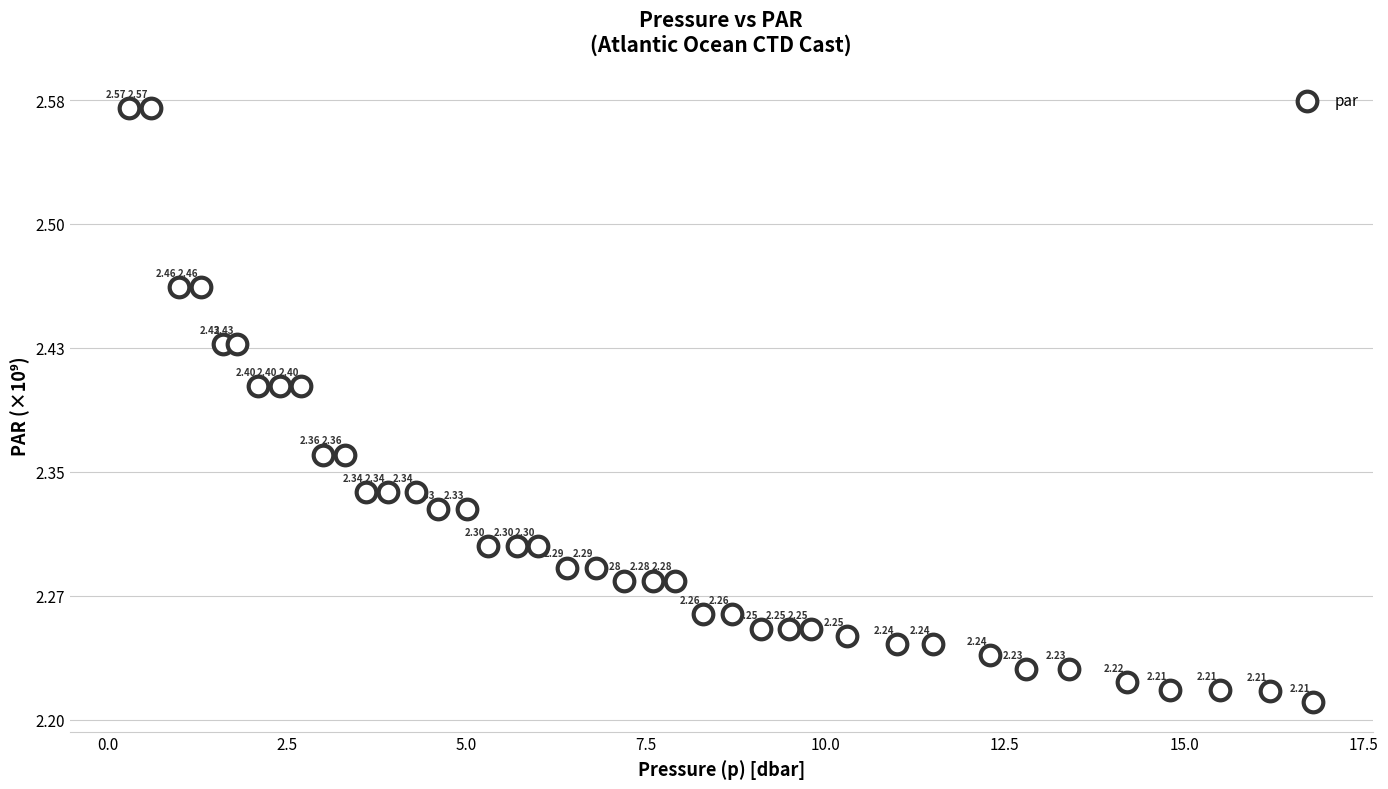

What is the range of Y values (max minus min)?

0.4